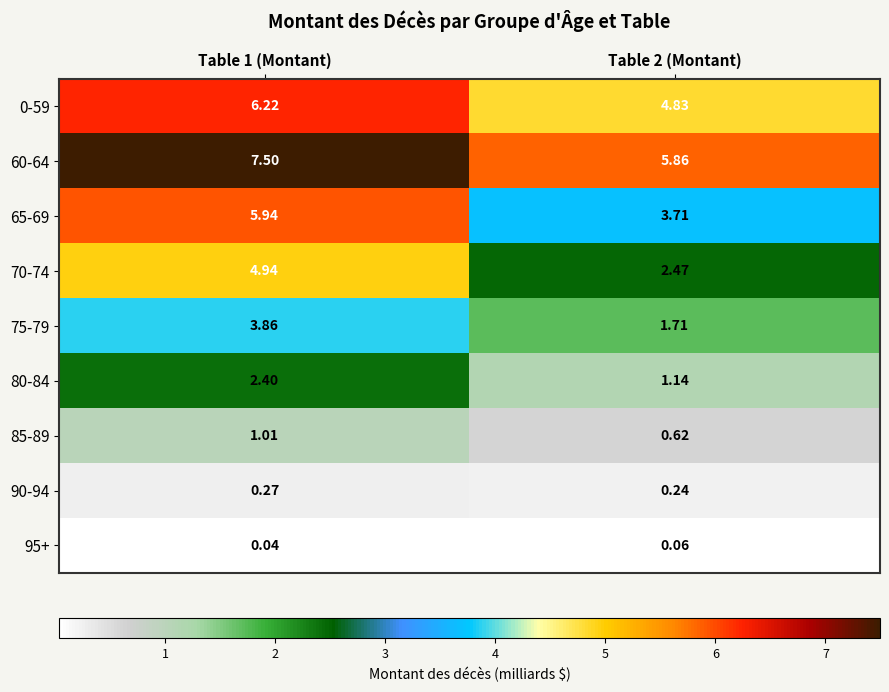

At which category does the chart reach its peak across all series?

Table 1 (Montant)